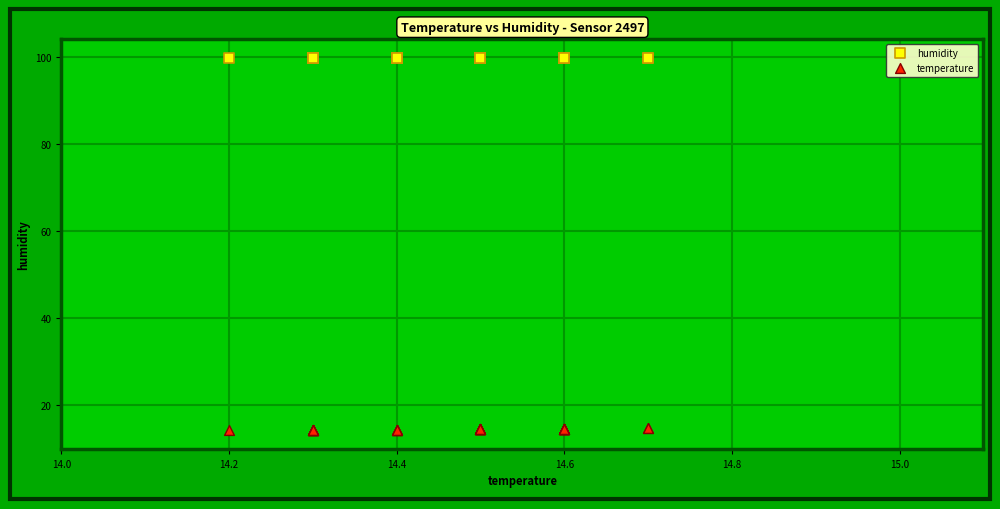

Which series reaches the maximum Y coordinate?

humidity